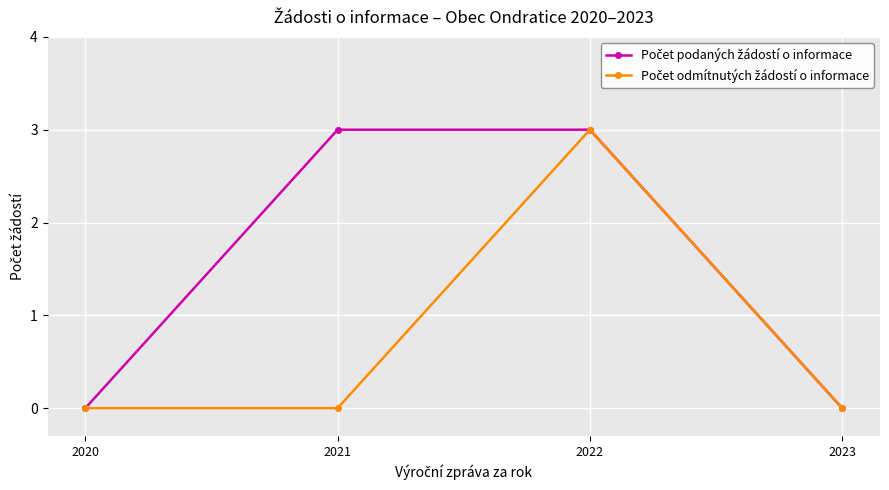

At which category is the sum across all series the highest?

2022